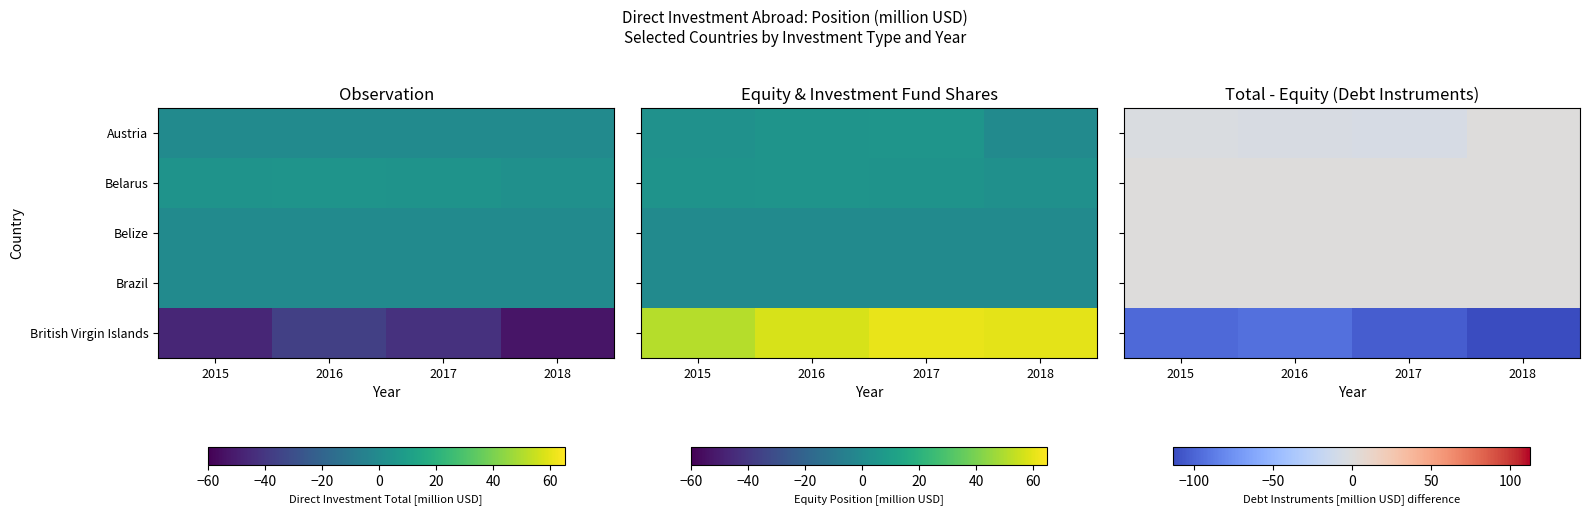

What is the total value across all series at 2018?

-112.9